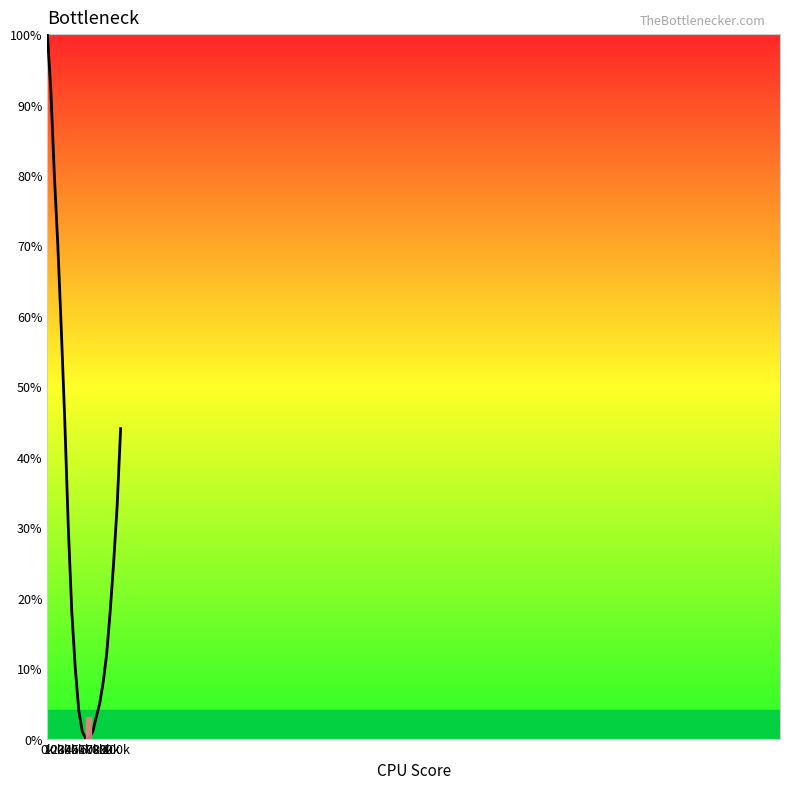

True or false: there are more than 2 points higher than both neighbors.

False